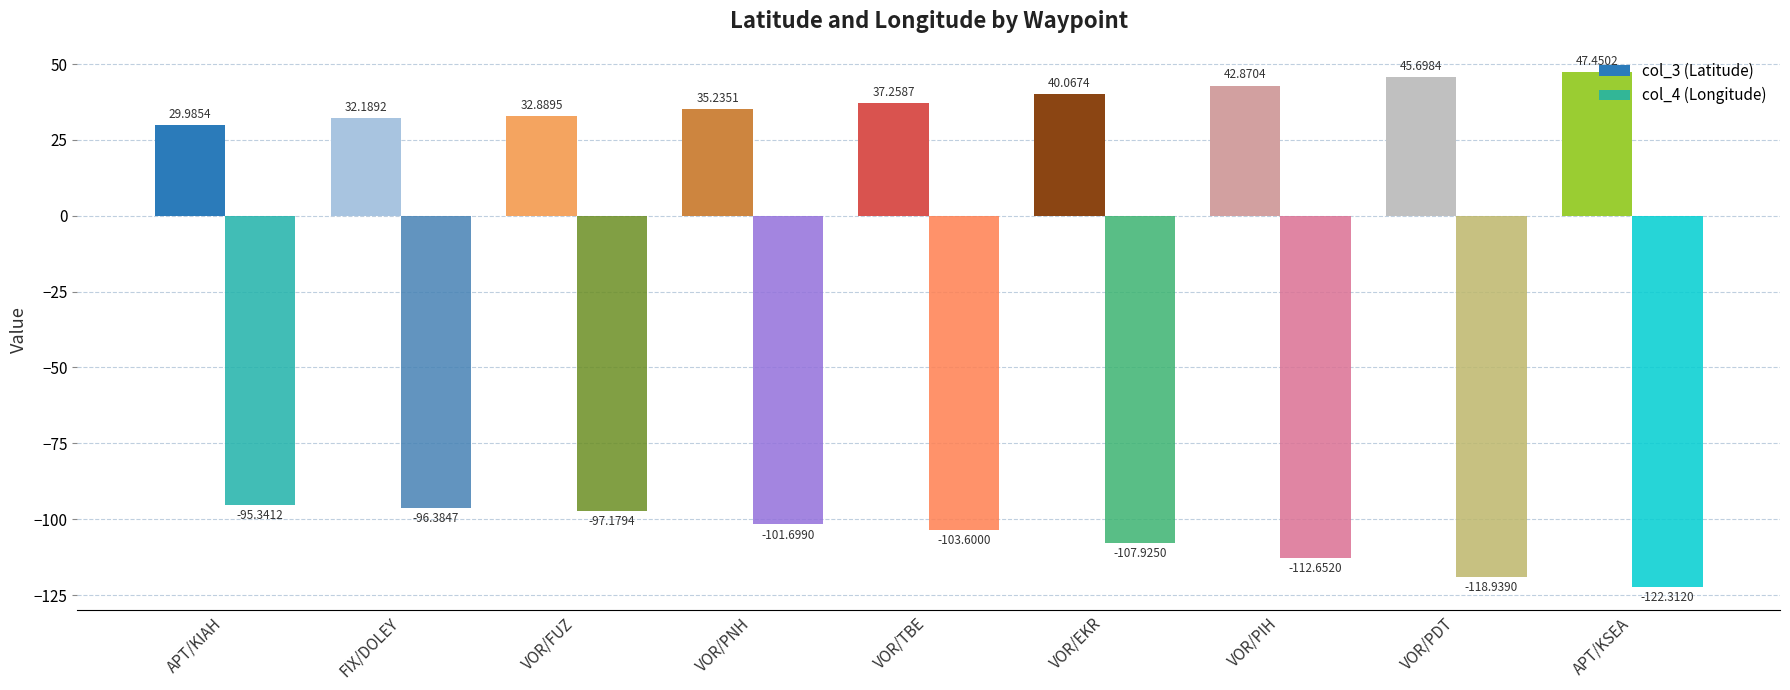

Between VOR/PNH and VOR/TBE, which series saw the biggest shift?

col_3 (Latitude)